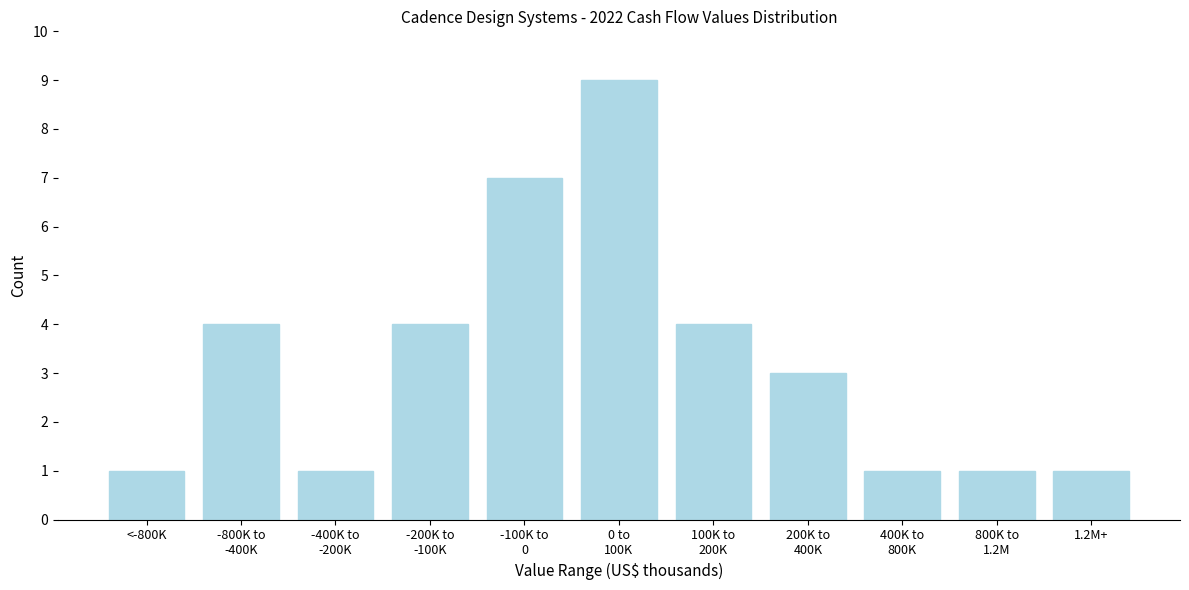

Reading right to left, transcribe all the data shown in this chart.

1	1	1	3	4	9	7	4	1	4	1